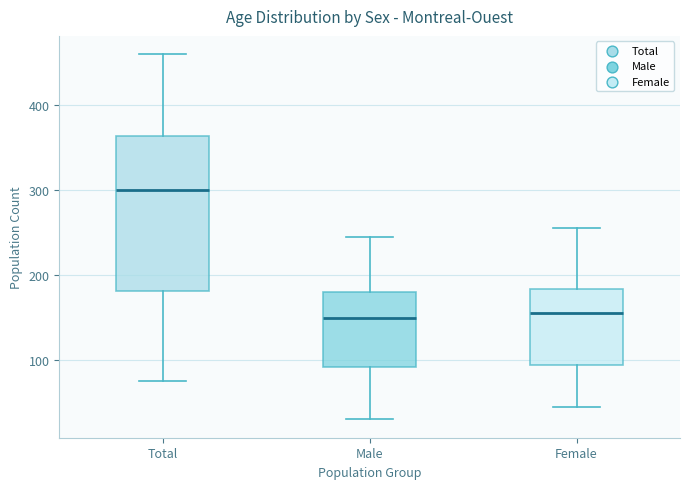

Where does the lower whisker of the box for Female end on the y-axis? The values are not printed on the chart, so give them approximately, as read against the axis.

50